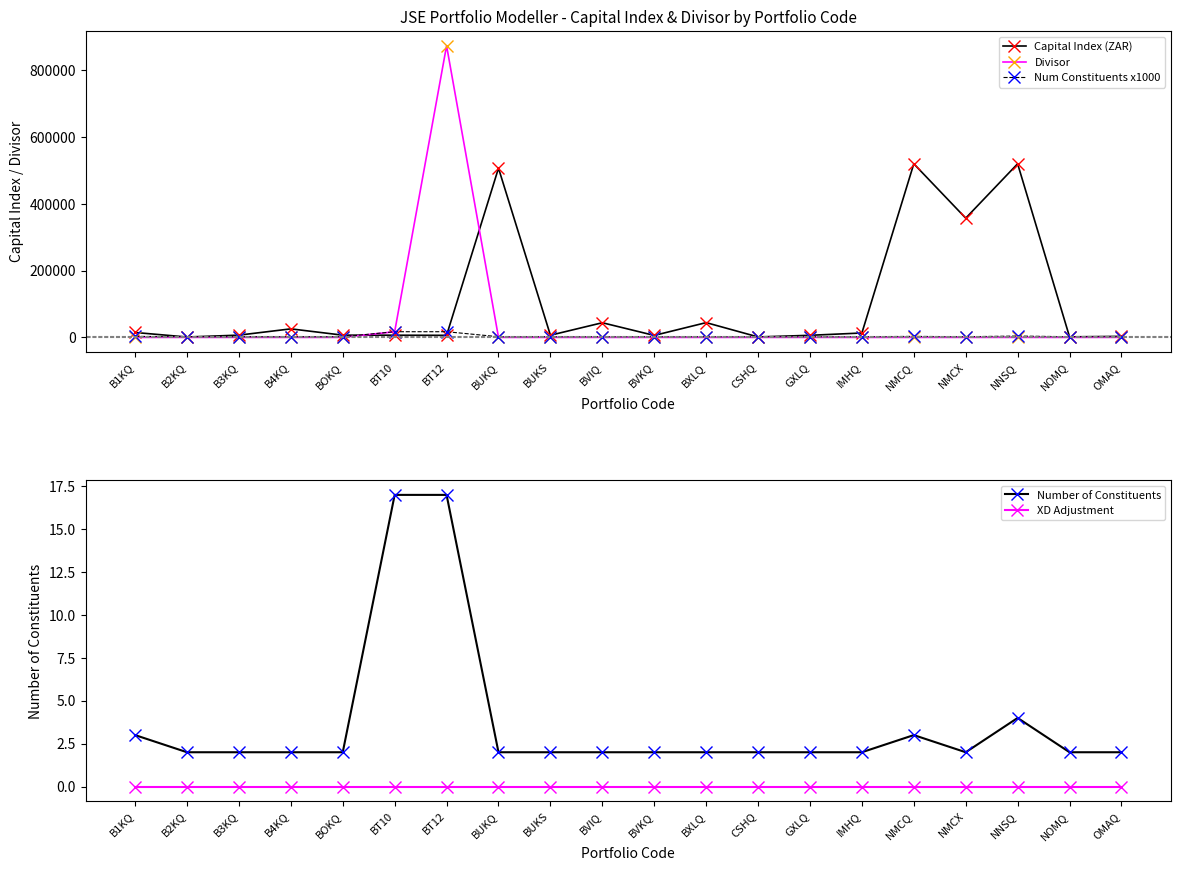

Where is XD Adjustment nearest to the value 0?

B1KQ